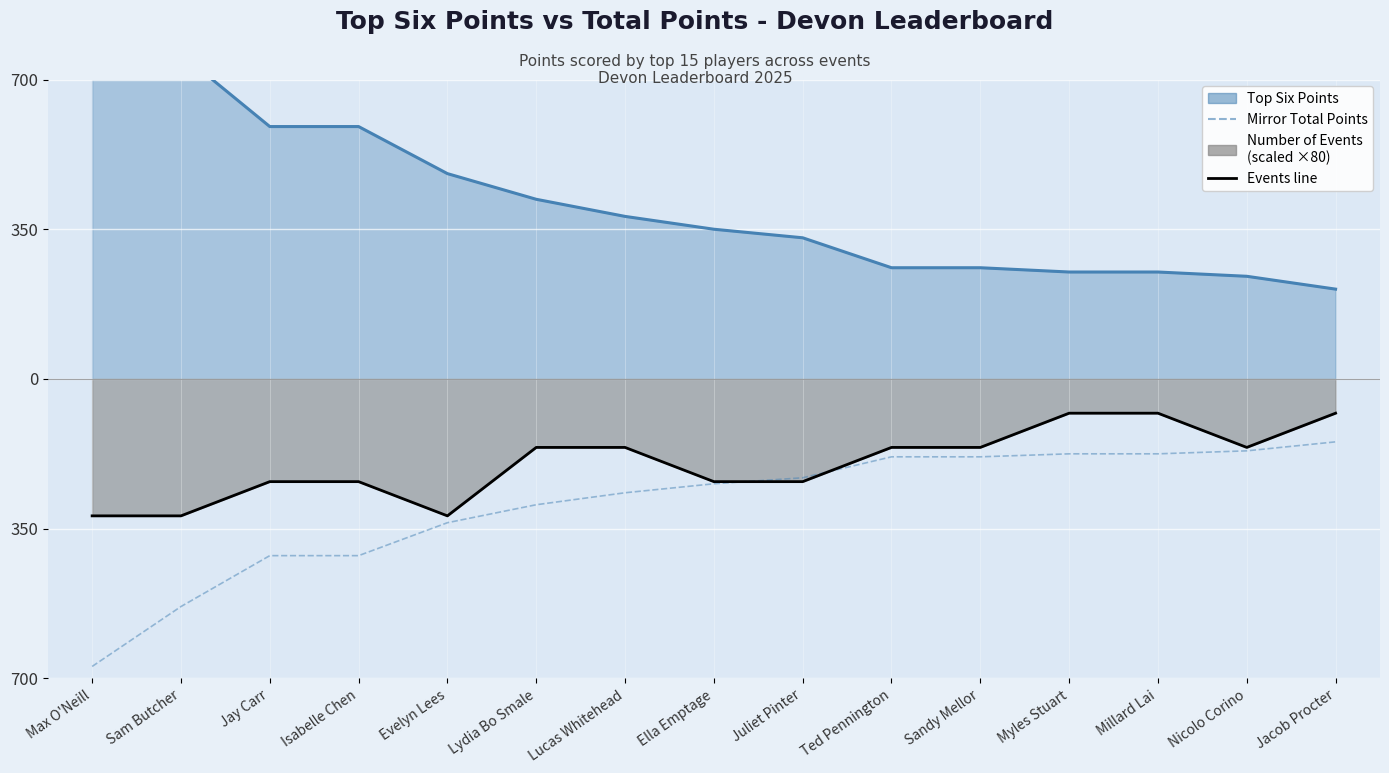

What is the label of the 4th point from the left?

Isabelle Chen